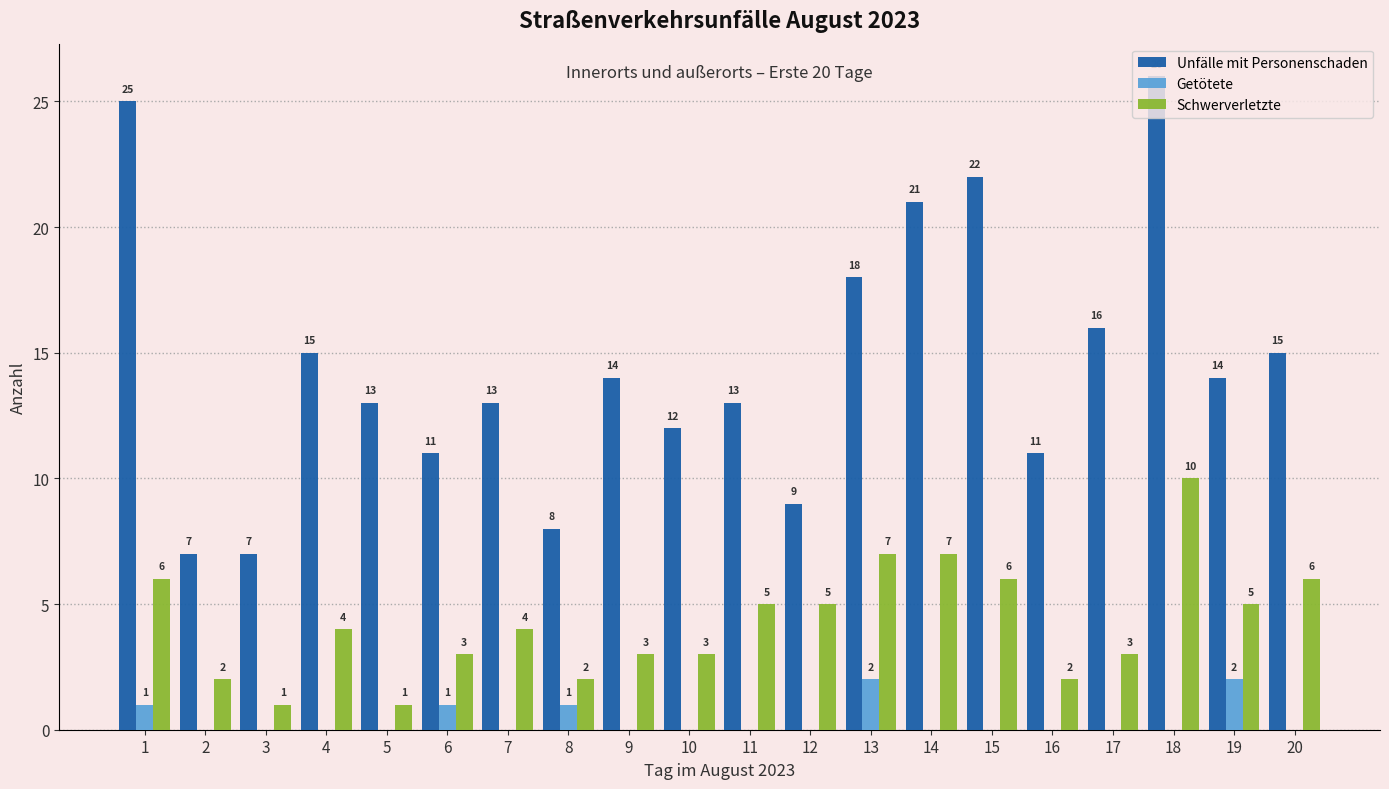

At which category does the chart reach its peak across all series?

18